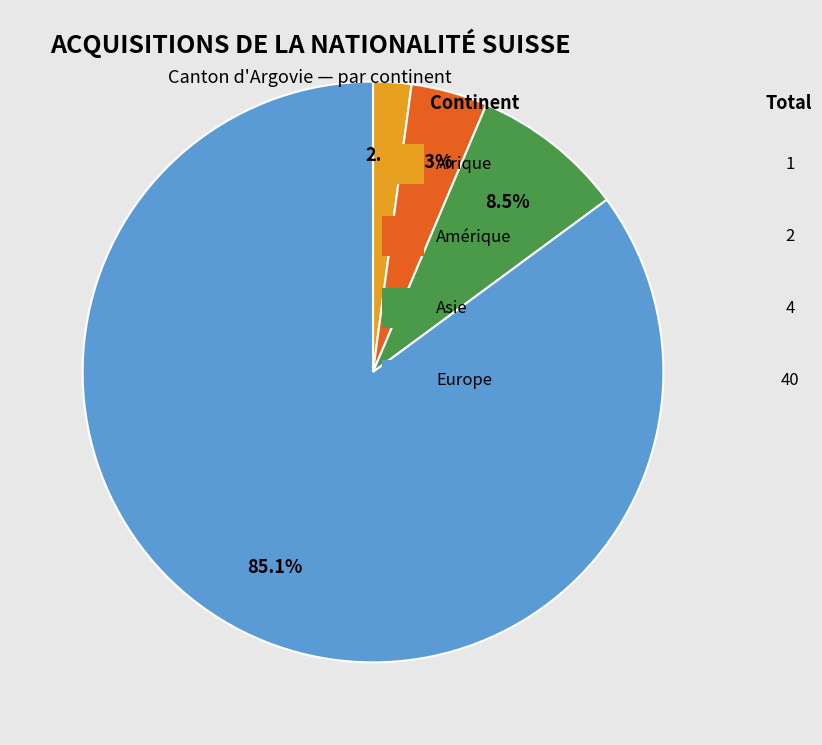

Does any single category account for the majority?

Yes